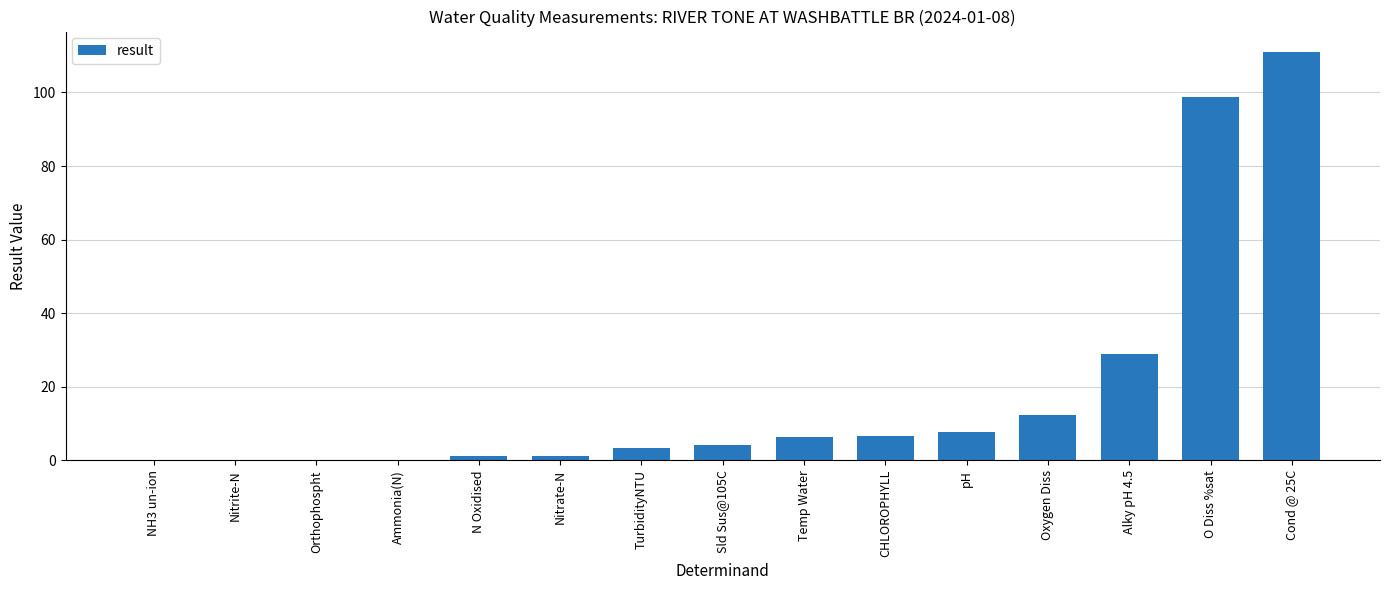

What is the change in value from Alky pH 4.5 to O Diss %sat?

+69.7